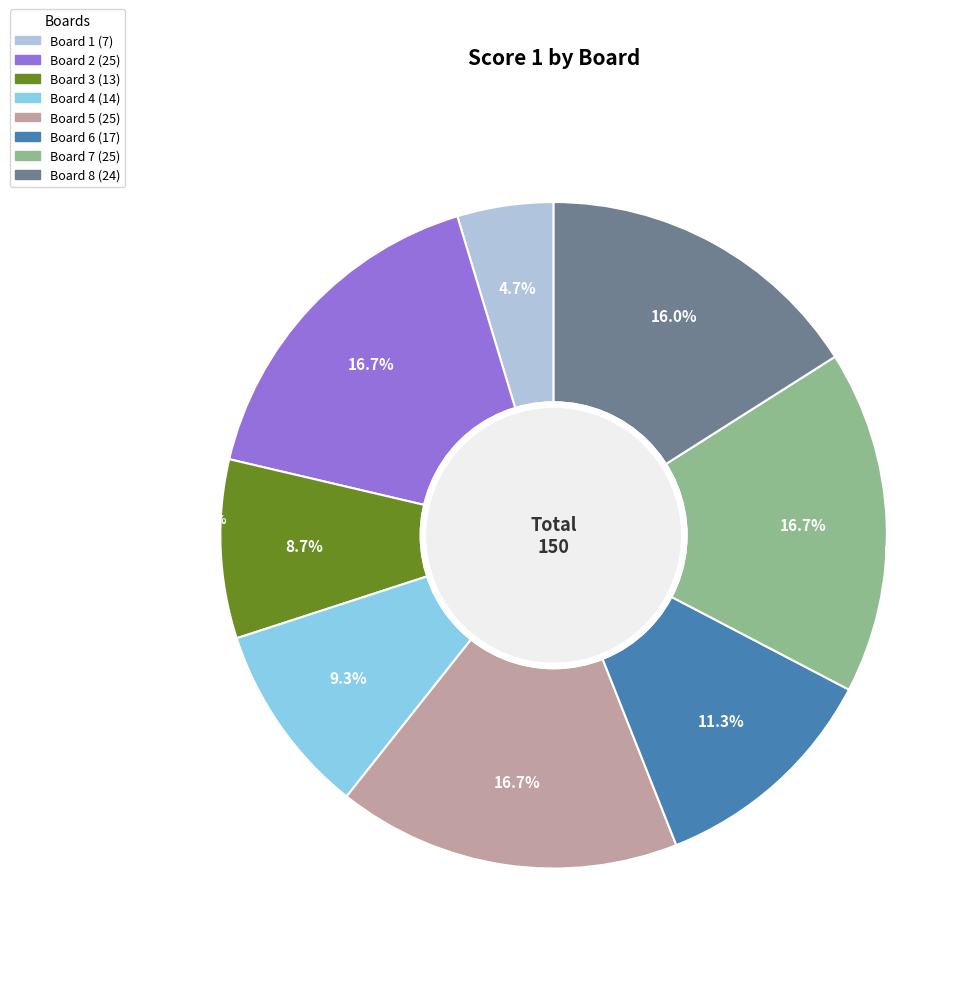

Which slice is the largest?

Board 2